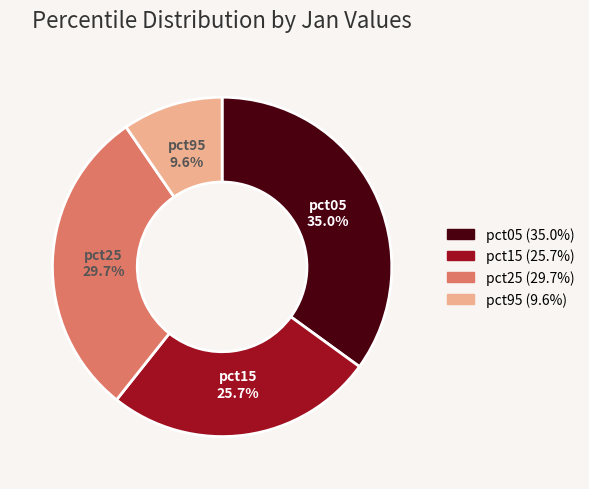

Is there a majority slice in this chart?

No